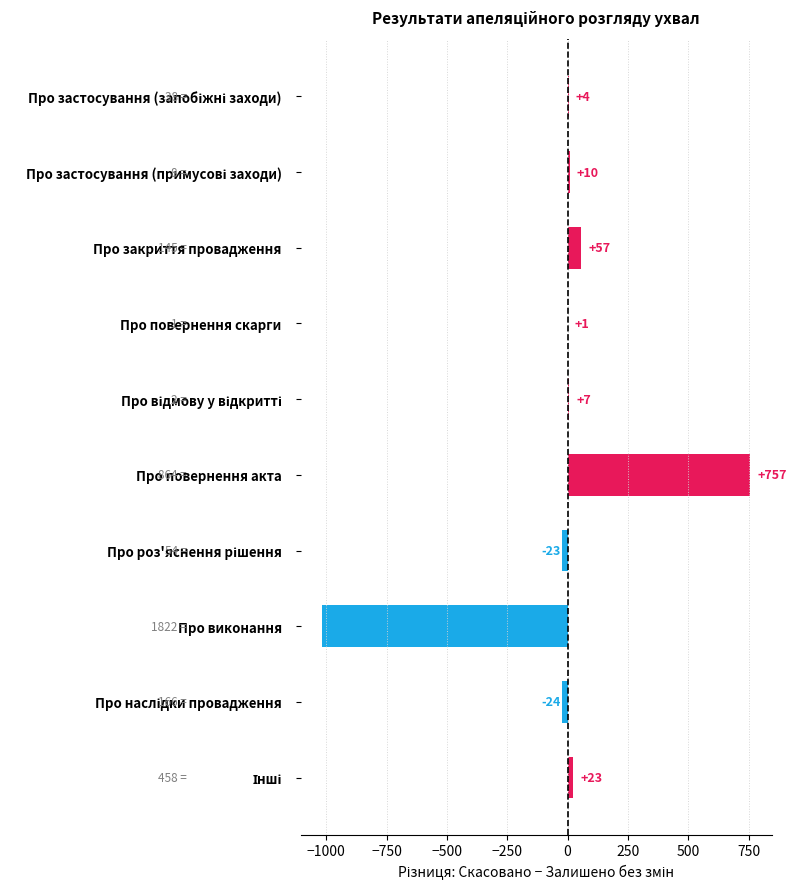

Count the number of data series in this chart.

1